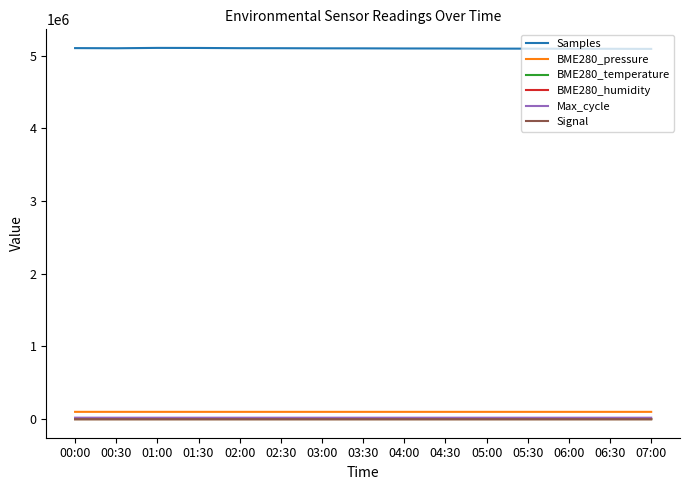

Is the value of Samples at 03:30 greater than the value of BME280_temperature at 01:30?

Yes